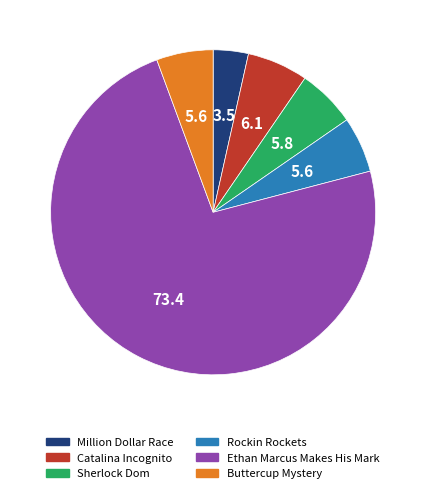

Does any single category account for the majority?

Yes